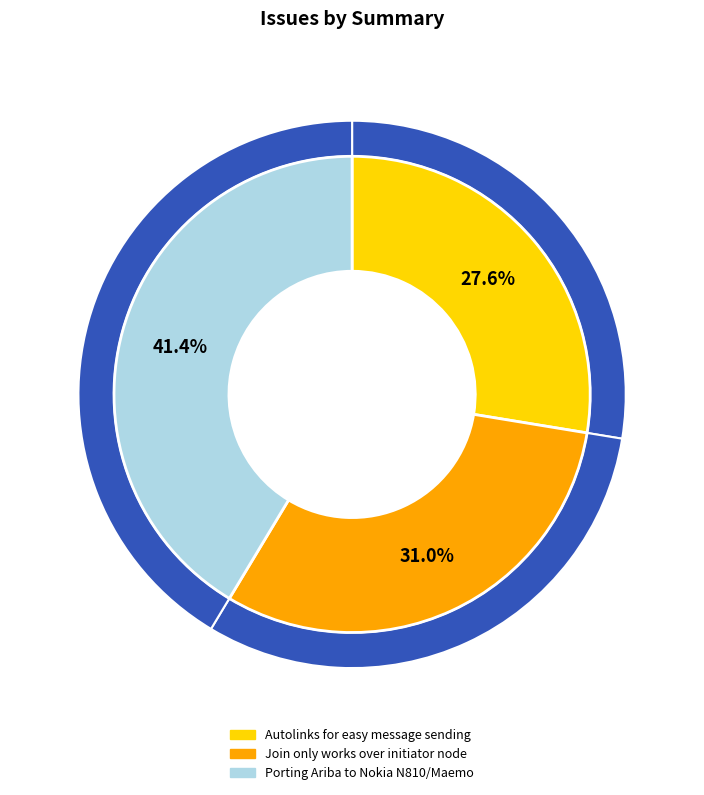

Does Porting Ariba to Nokia N810/Maemo represent more than half of the total?

No